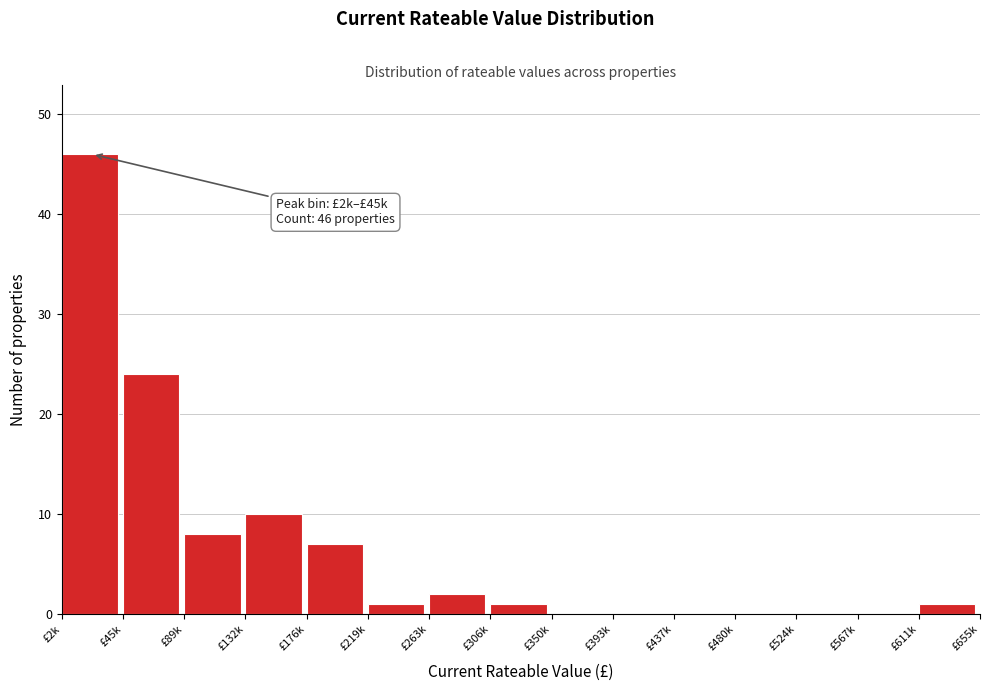

Reading right to left, what are all the values shown in this chart?

£611k=1	£567k=0	£524k=0	£480k=0	£437k=0	£393k=0	£350k=0	£306k=1	£263k=2	£219k=1	£176k=7	£132k=10	£89k=8	£45k=24	£2k=46